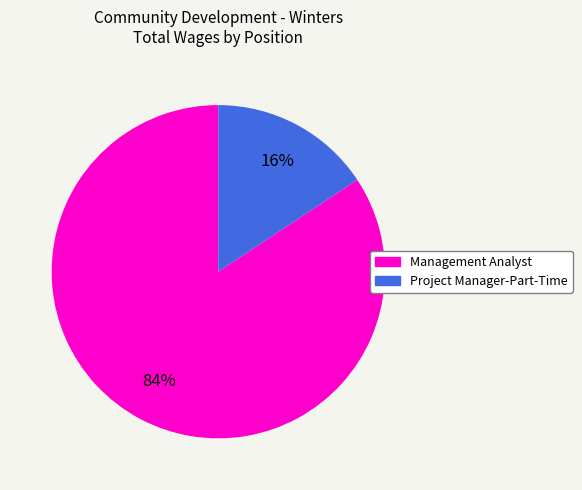

Rank the categories by value from highest to lowest.

Management Analyst, Project Manager-Part-Time